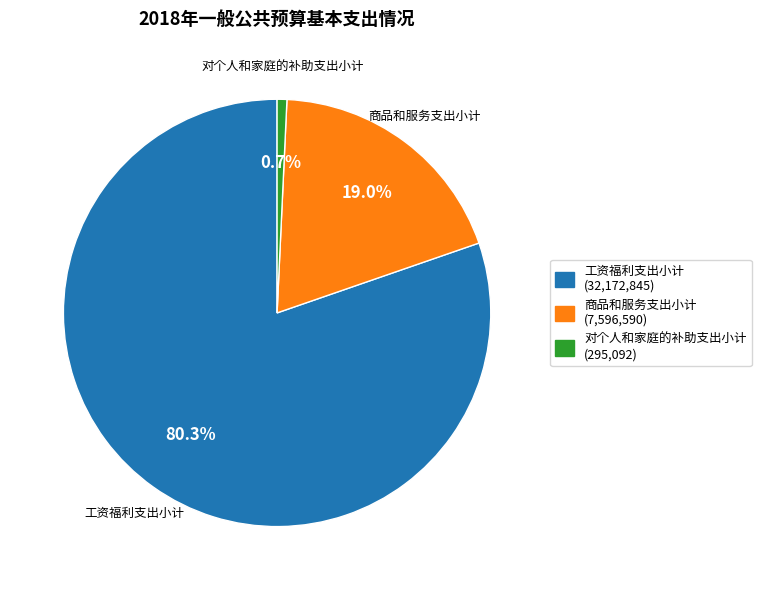

Which slice is the largest?

工资福利支出小计